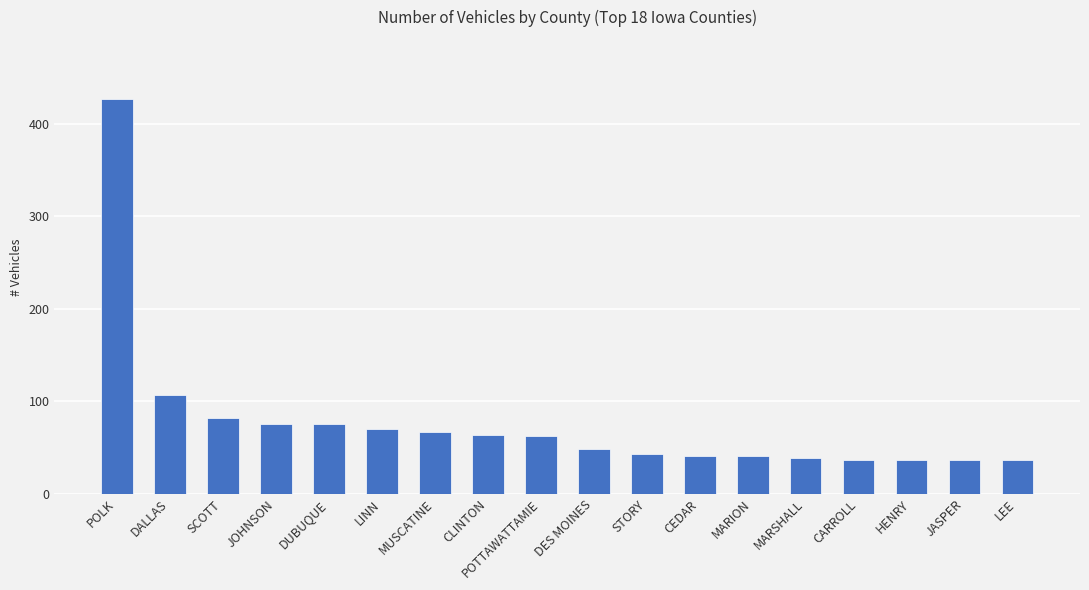

Count the number of data series in this chart.

1